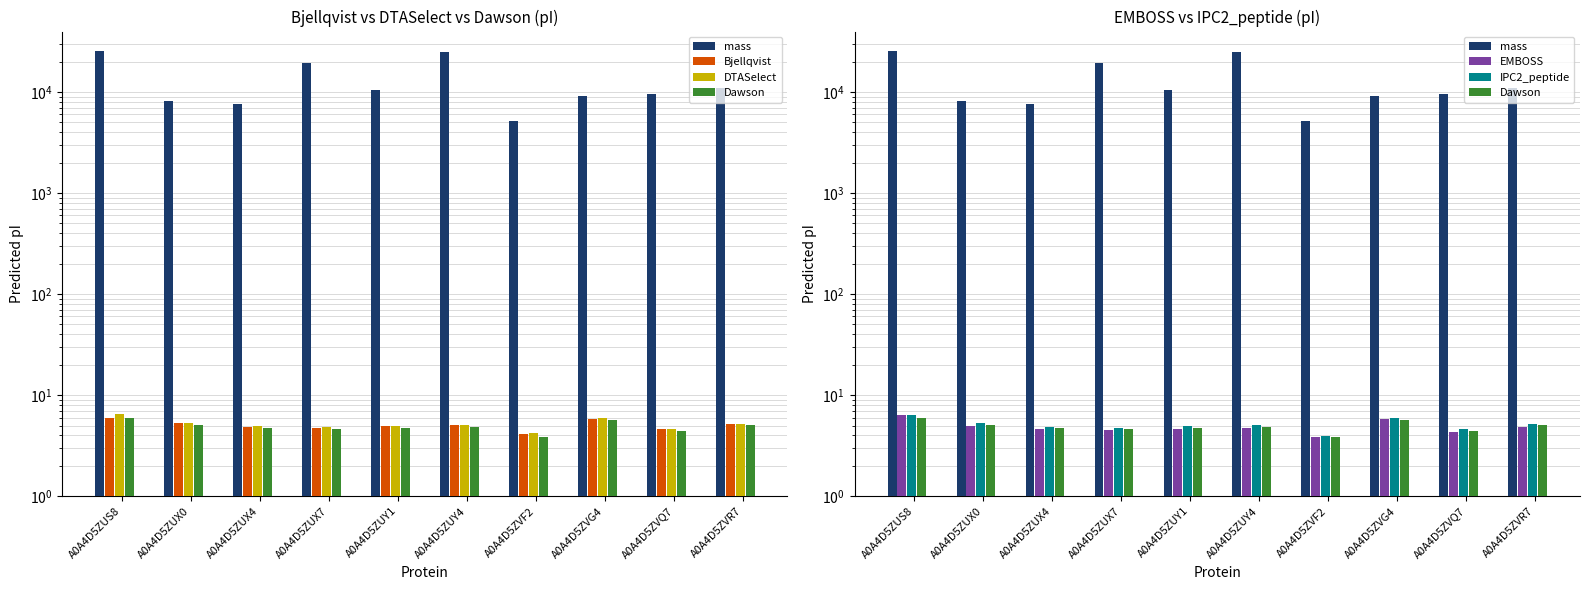

What are all the series names shown in the legend?

mass, Bjellqvist, DTASelect, Dawson, EMBOSS, IPC2_peptide